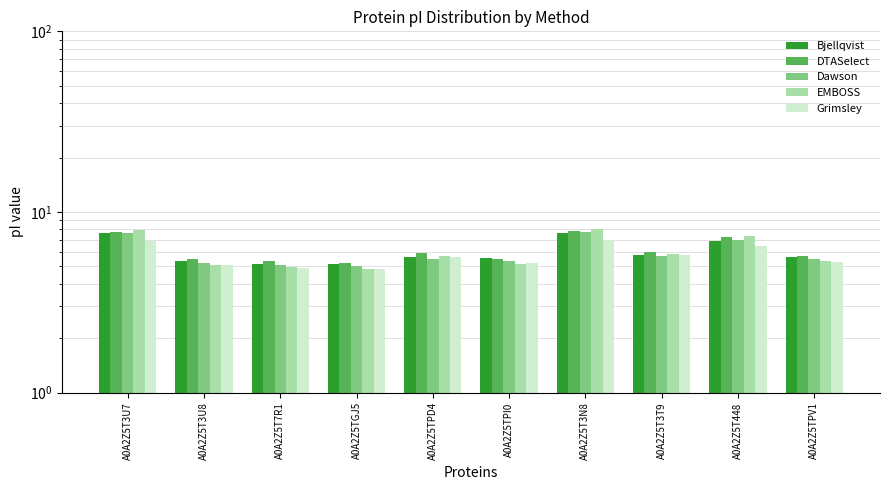

Which has a higher value, A0A2Z5T3U8 or A0A2Z5T3T9?

A0A2Z5T3T9